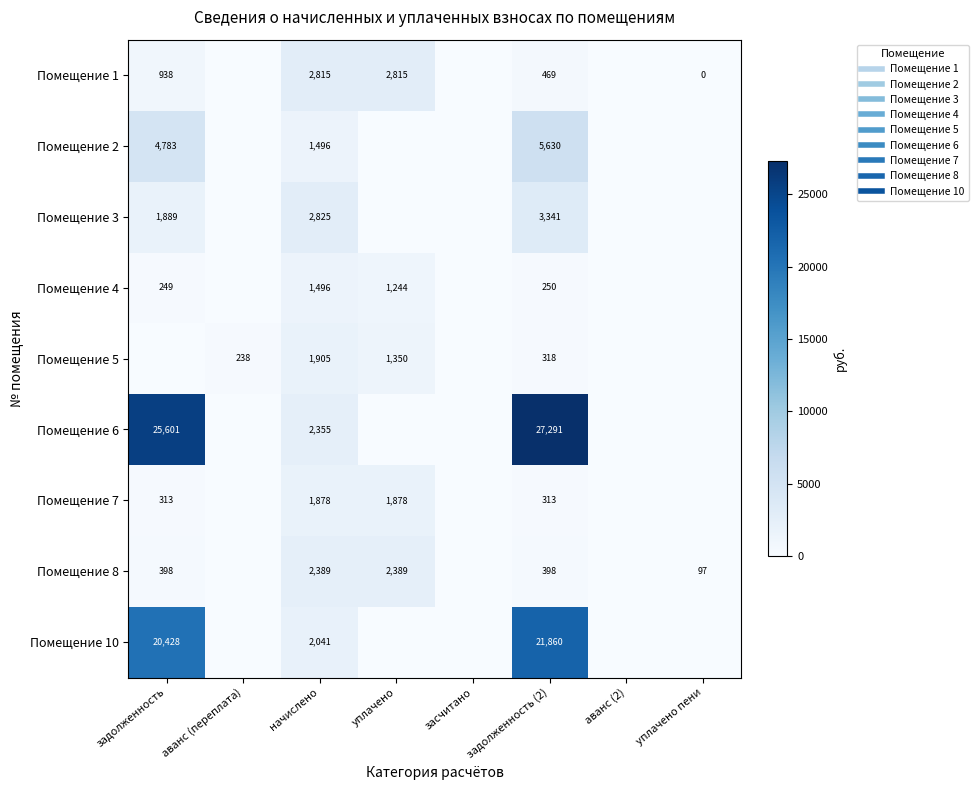

Is it true that Помещение 8 equals 2389.0 at уплачено?

True